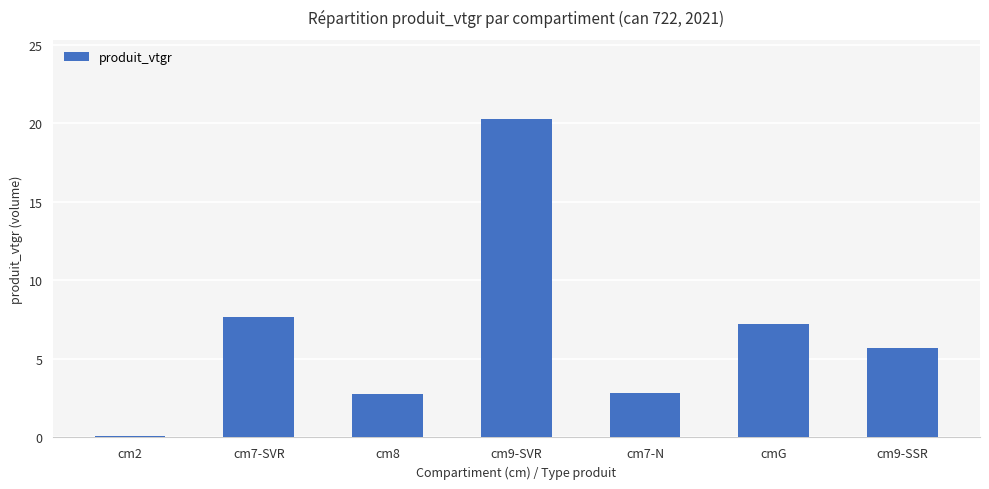

What is the change in value from cm2 to cm7-N?

+2.8